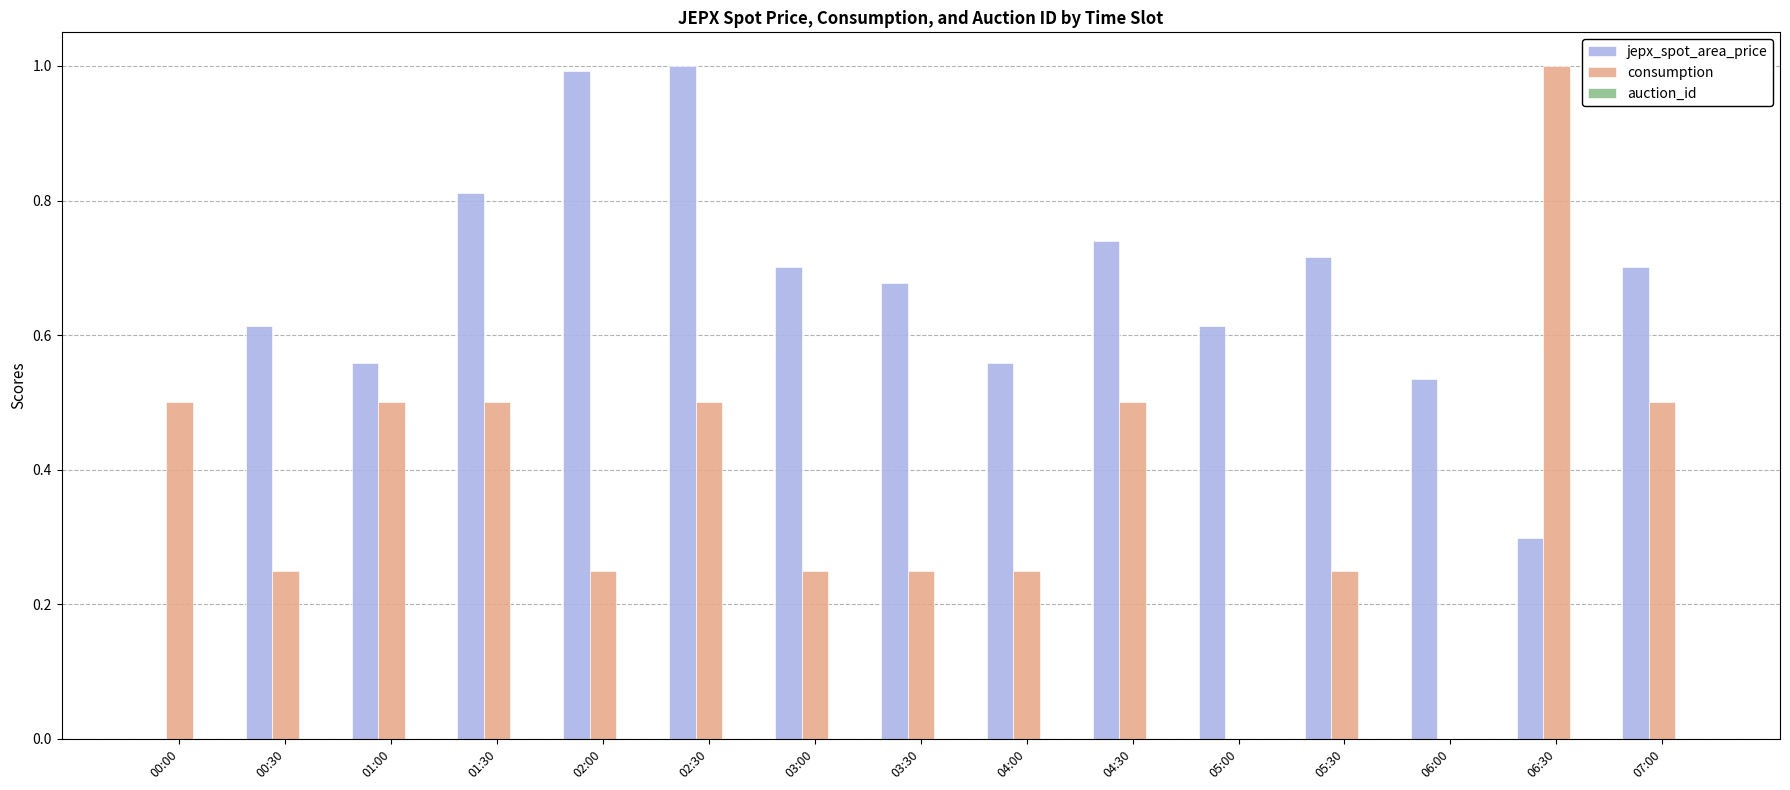

What is the sum of all jepx_spot_area_price values?

9.5